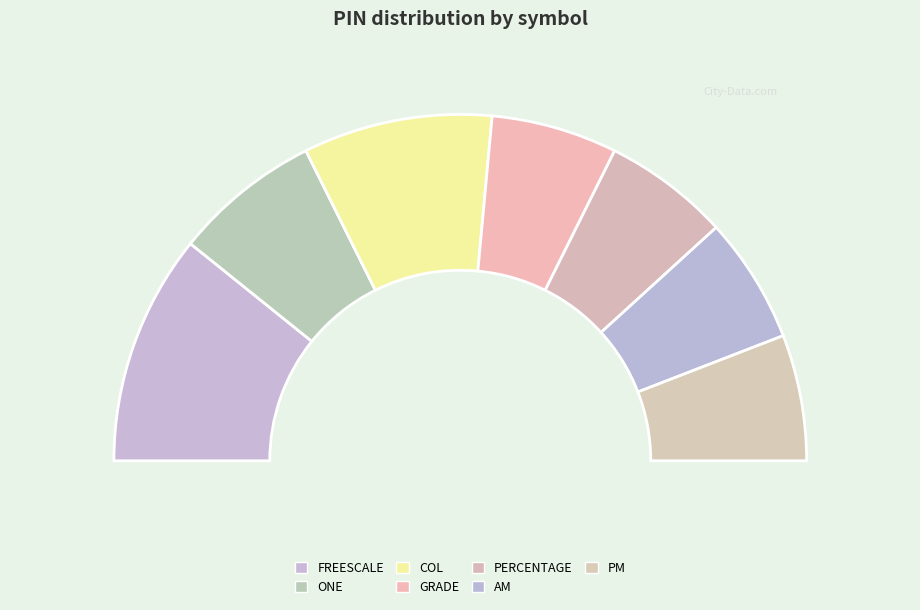

What is the largest slice in the pie chart?

FREESCALE